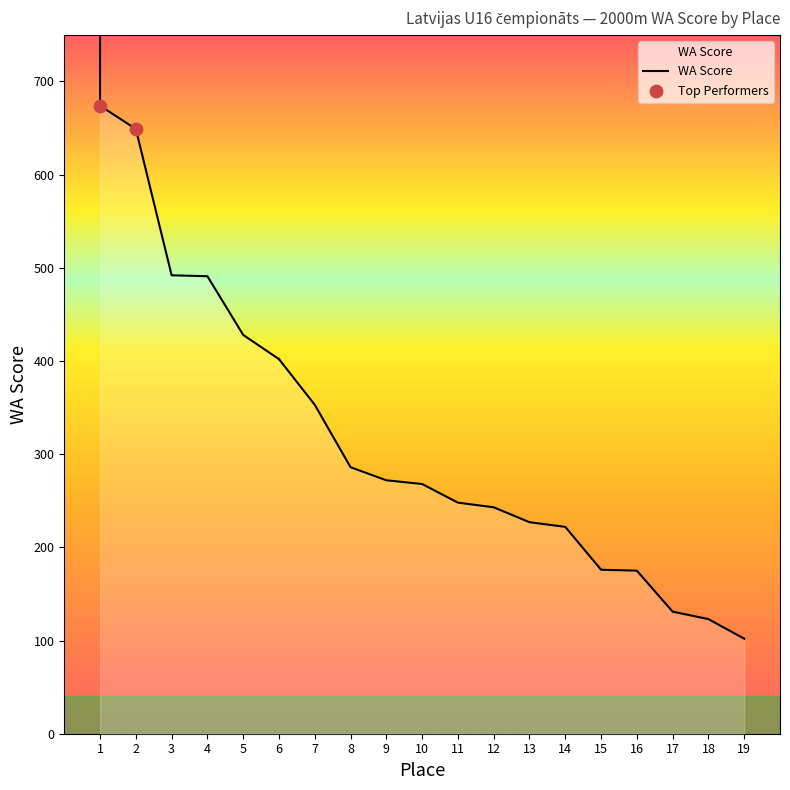

Which series has the largest Y range (max minus min)?

WA Score